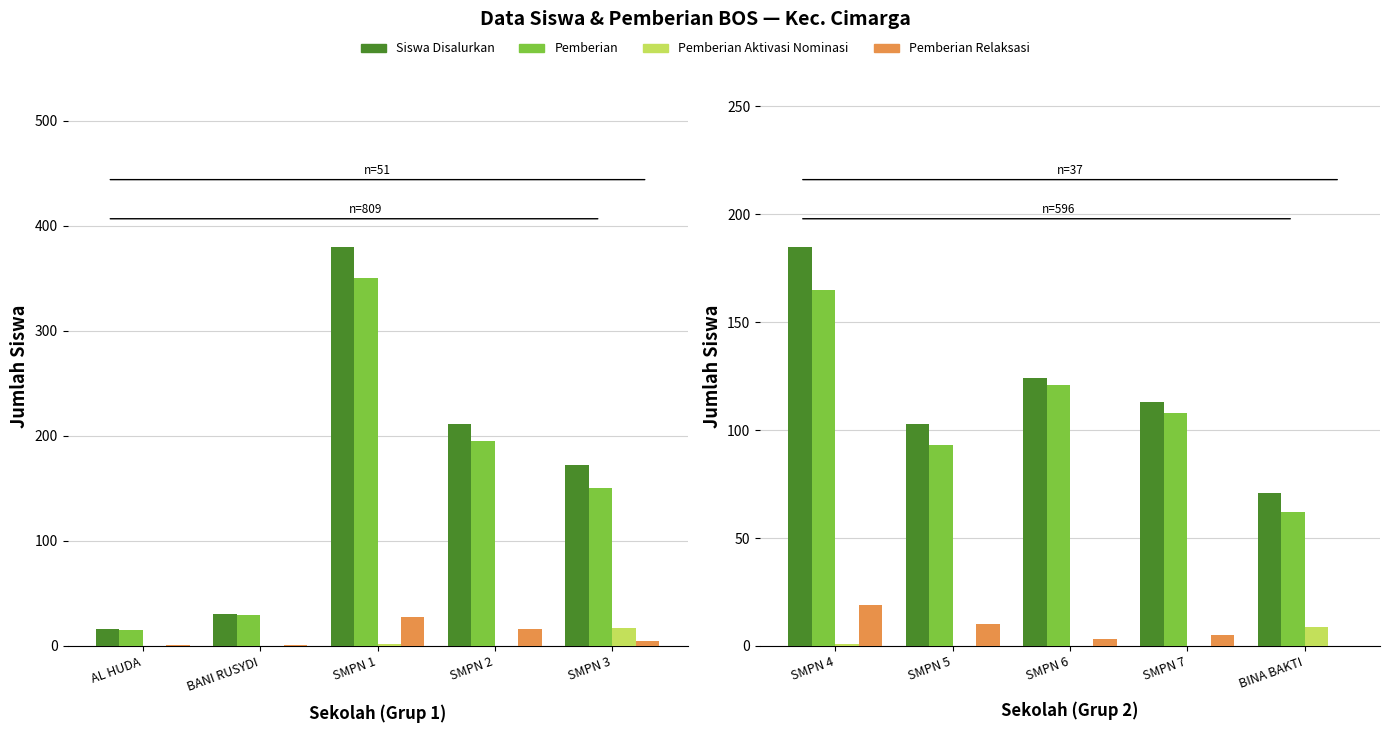

How many groups of bars are there?

5